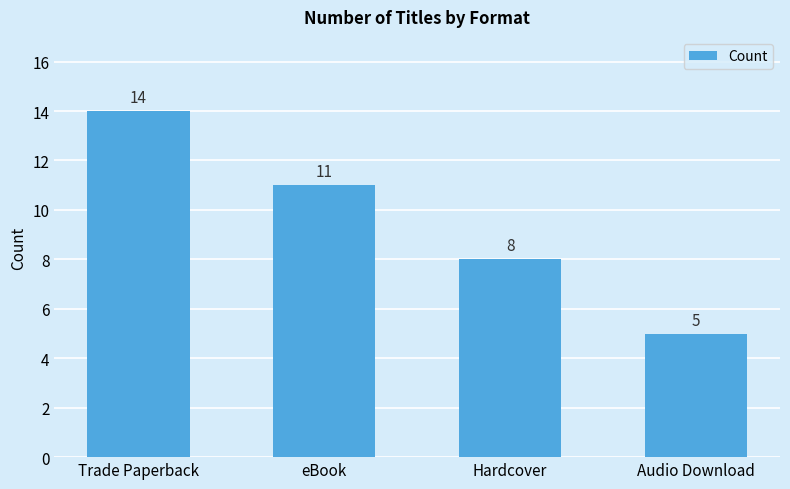

Does the chart contain any negative values?

No